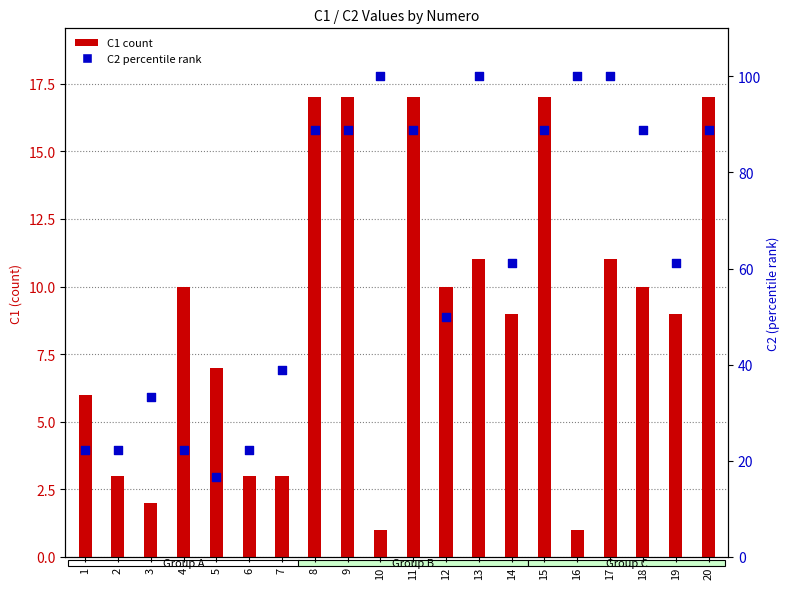

Which series has the largest total across all categories?

C2